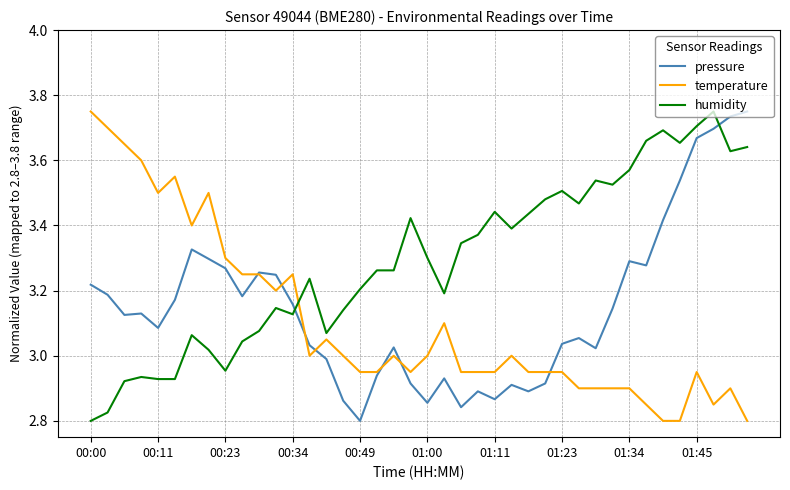

How many times do humidity and pressure cross each other?

2